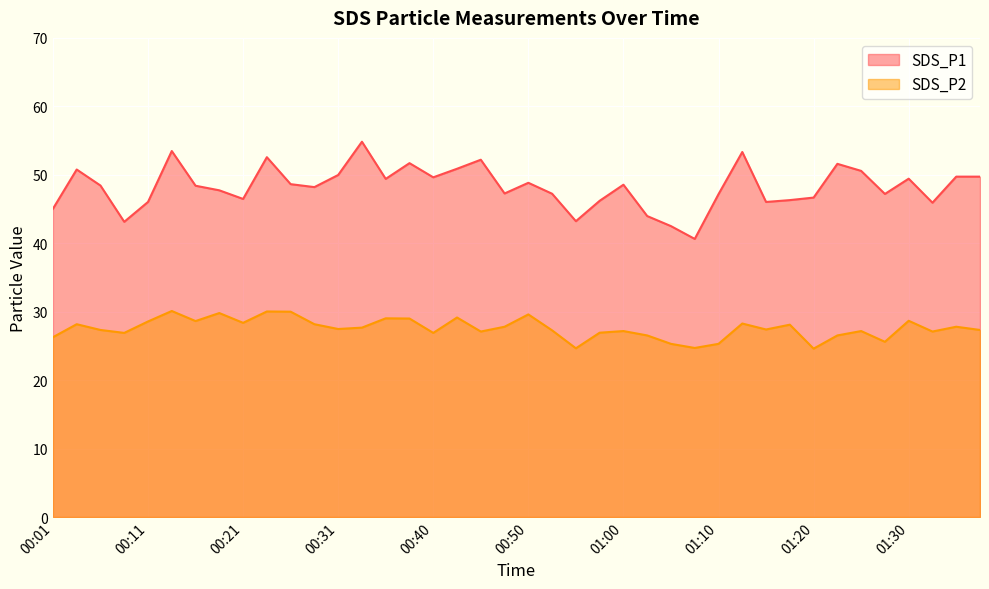

How many values in the SDS_P2 series exceed 27?

28